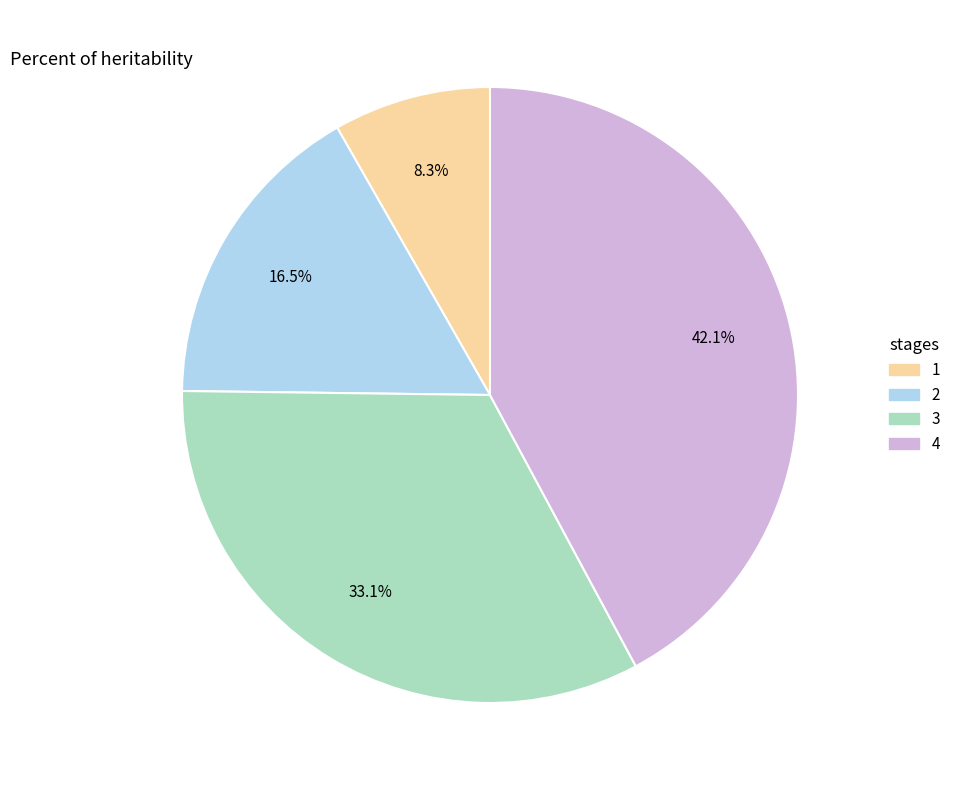

What is the ratio of the value at 2 to the value at 3?

0.5